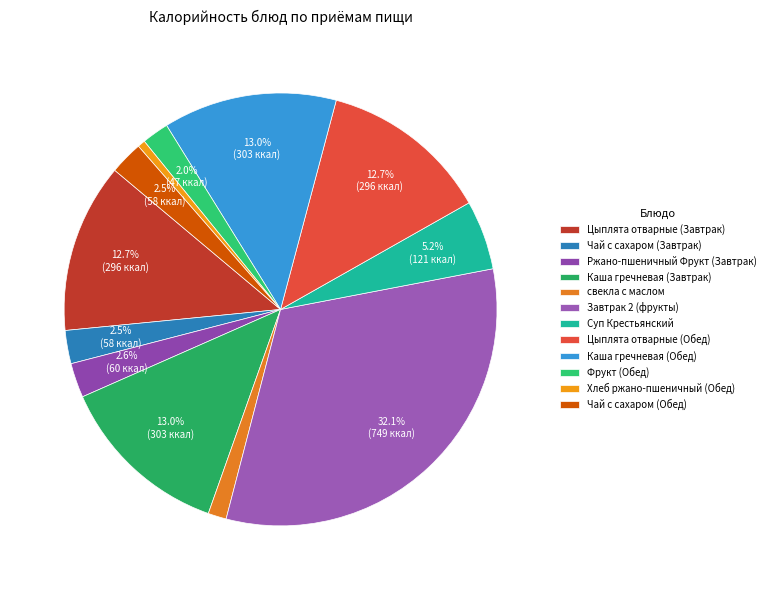

Is it true that Цыплята отварные (Завтрак) is 13% of the pie?

True